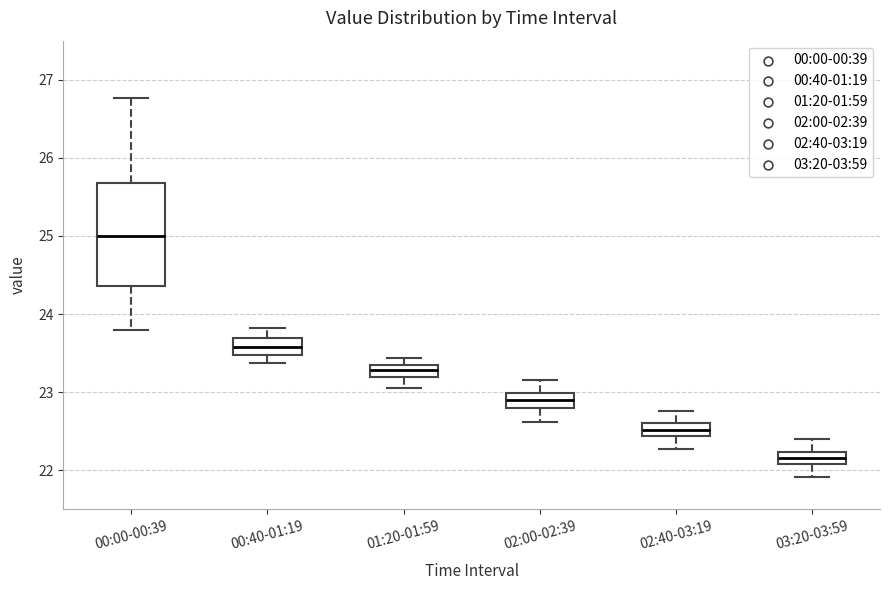

Which box's median line is the highest?

00:00-00:39